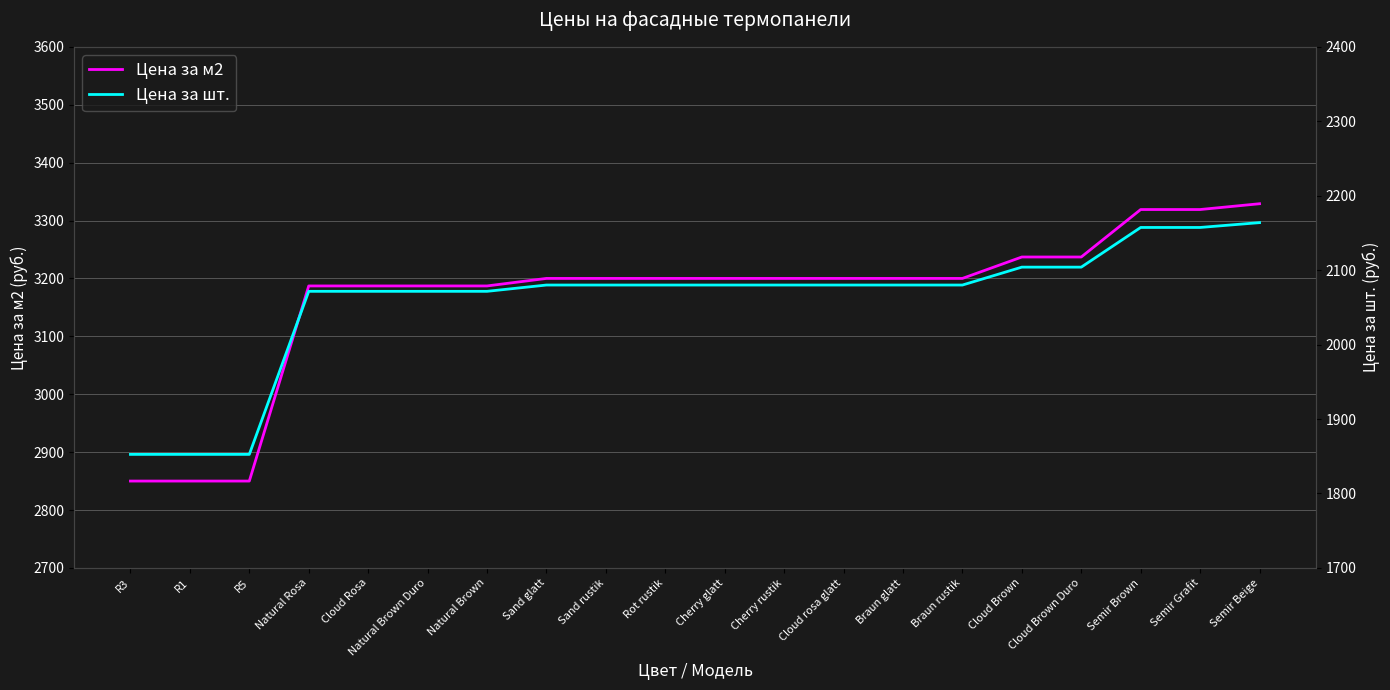

What is the difference between the highest and lowest values at Semir Grafit?

1161.7